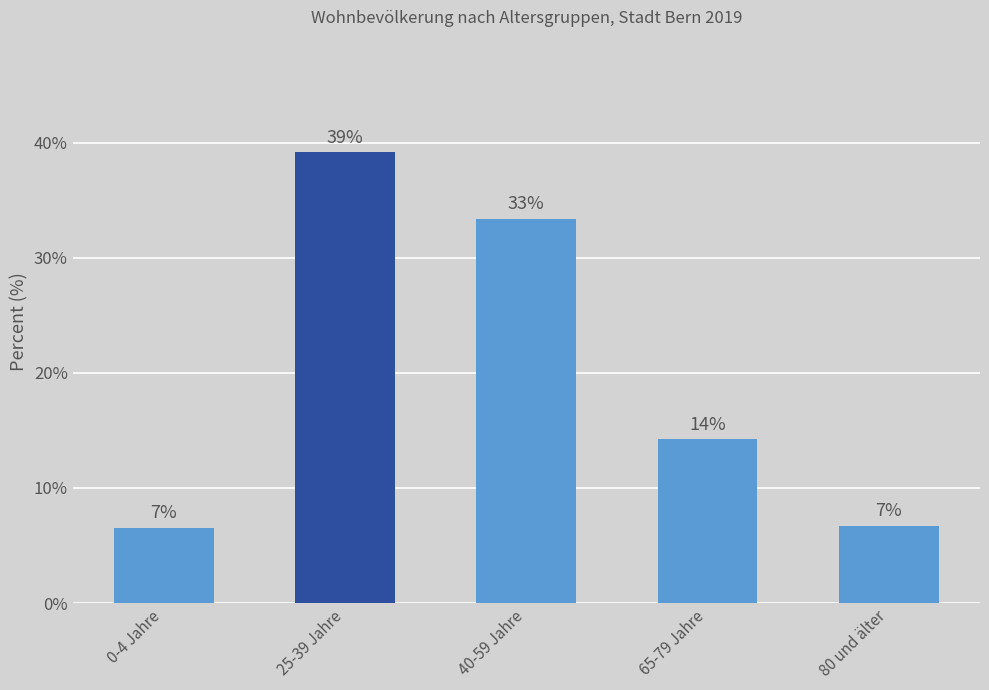

Does the chart contain any negative values?

No